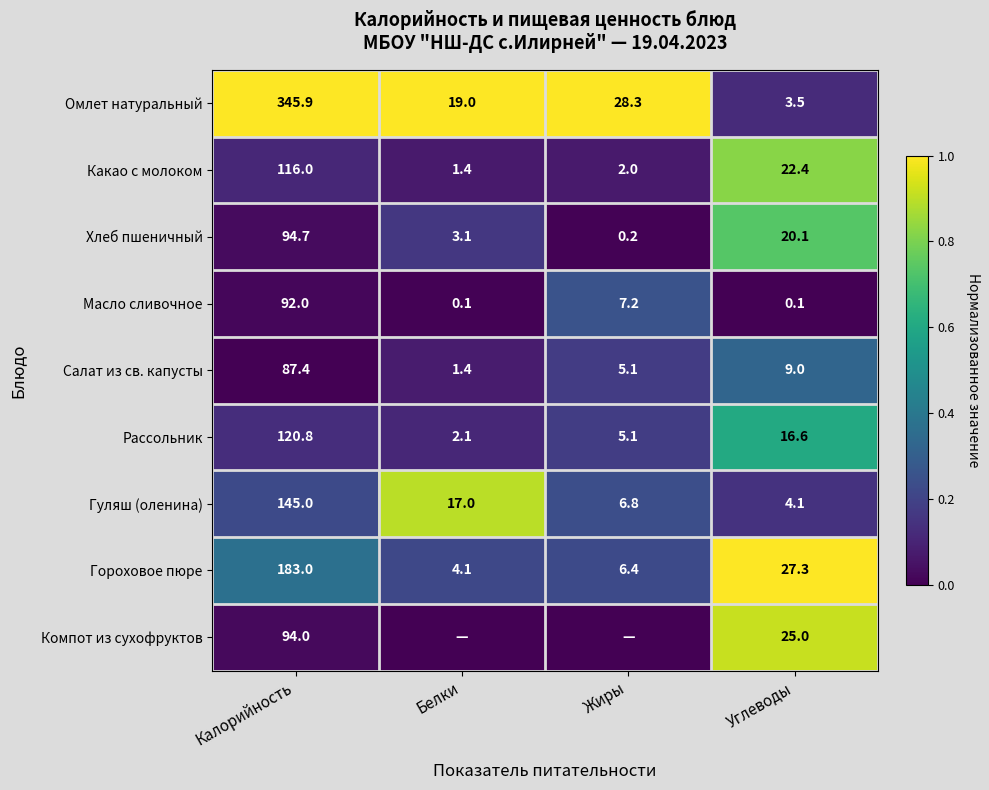

How many categories are shown in the chart?

4